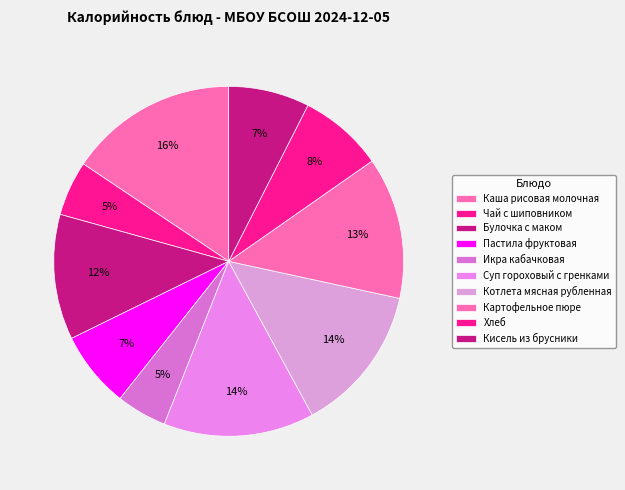

How many segments does this pie chart have?

10